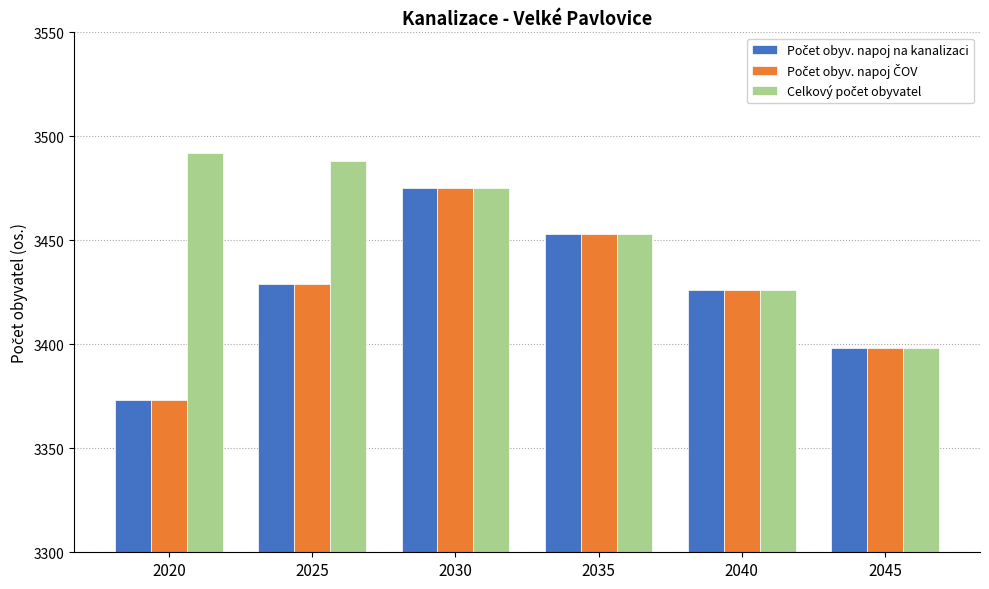

At which category is the sum across all series the highest?

2030